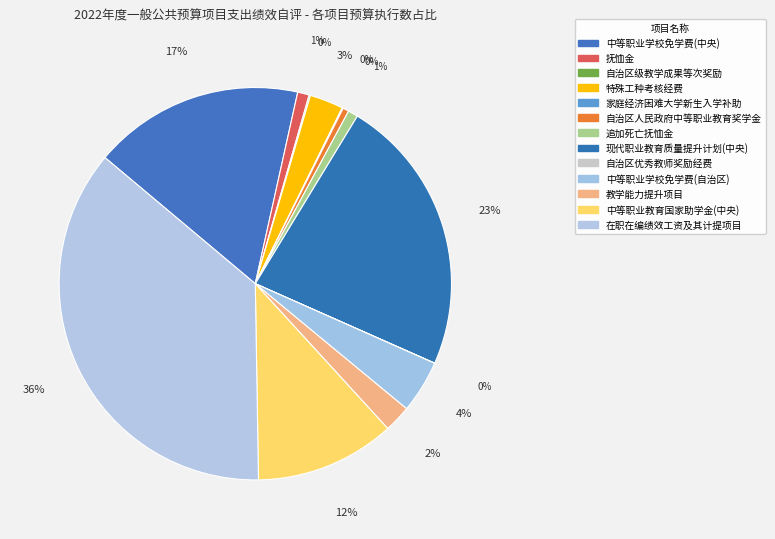

To the nearest percent, what is the difference between the largest and smallest slice percentages?

36%